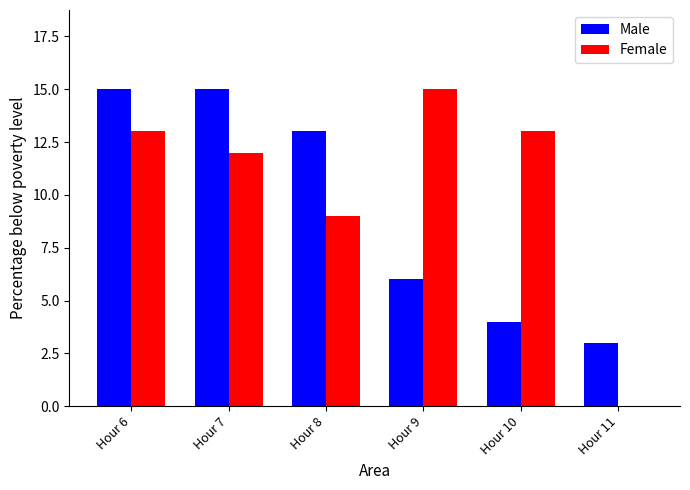

What is the maximum value for Male?

15